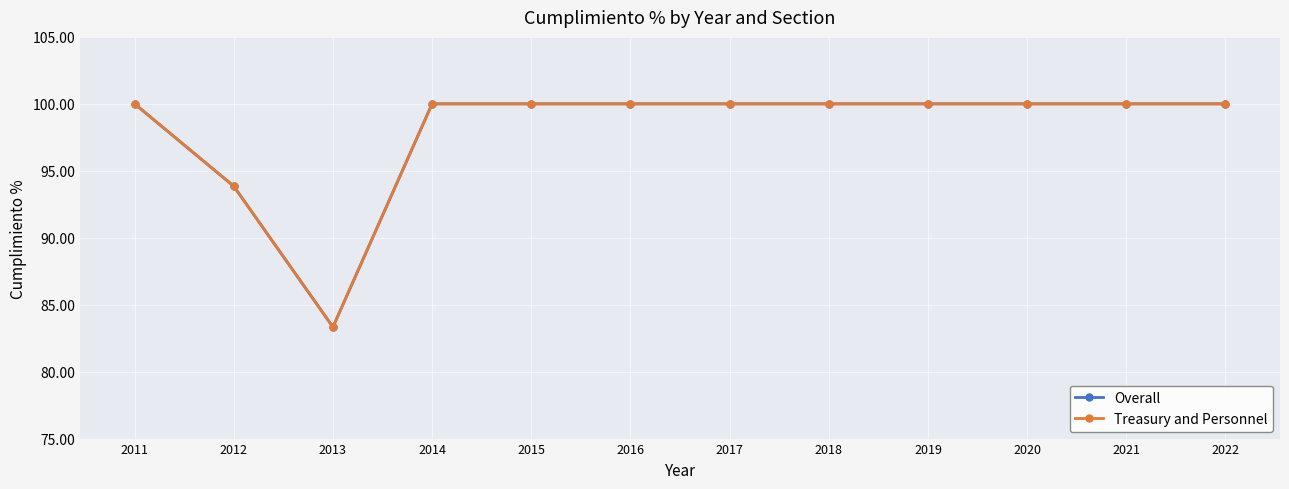

True or false: Treasury and Personnel and Overall intersect in this chart.

False